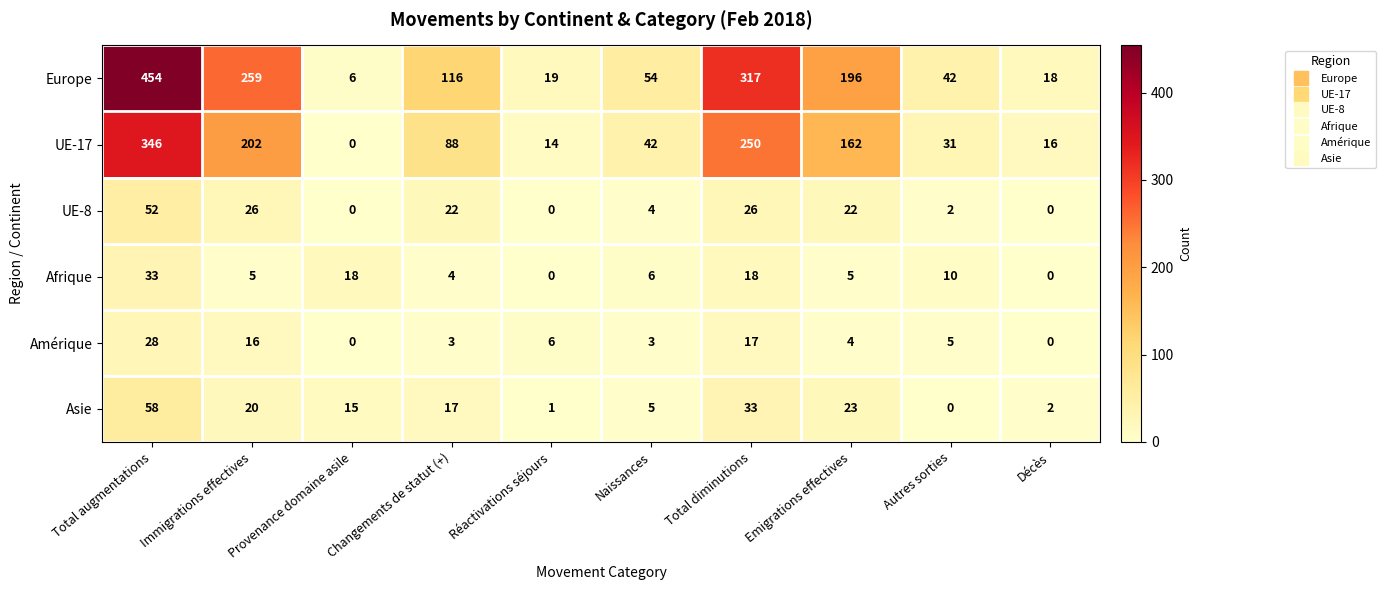

Where is Europe nearest to the value 230?

Immigrations effectives